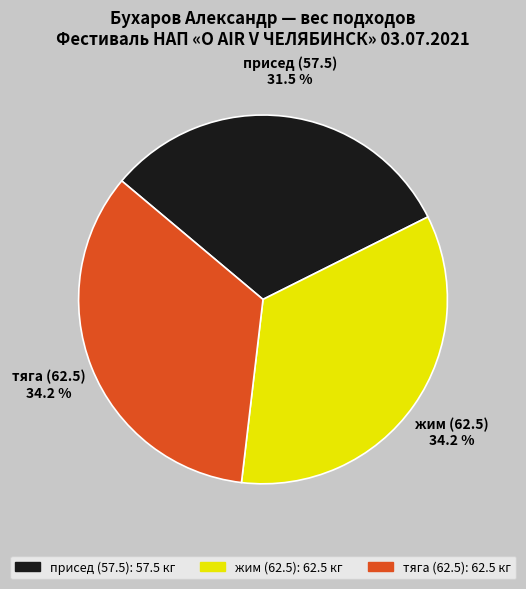

To the nearest percent, what is the combined percentage of жим (62.5) and тяга (62.5)?

68%